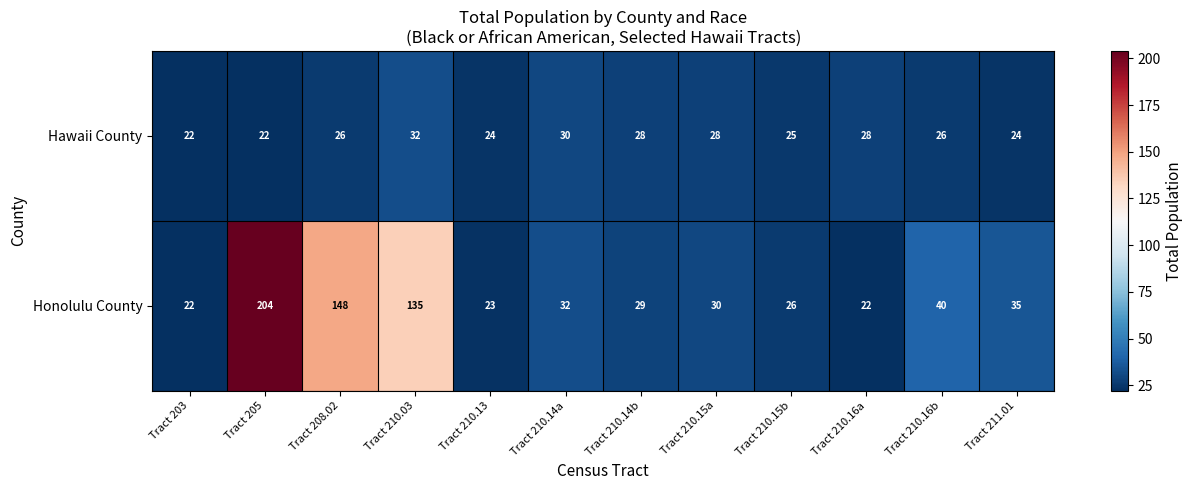

Reading right to left, list all the values displayed in this chart.

Hawaii County: Tract 211.01=24	Tract 210.16b=26	Tract 210.16a=28	Tract 210.15b=25	Tract 210.15a=28	Tract 210.14b=28	Tract 210.14a=30	Tract 210.13=24	Tract 210.03=32	Tract 208.02=26	Tract 205=22	Tract 203=22
Honolulu County: Tract 211.01=35	Tract 210.16b=40	Tract 210.16a=22	Tract 210.15b=26	Tract 210.15a=30	Tract 210.14b=29	Tract 210.14a=32	Tract 210.13=23	Tract 210.03=135	Tract 208.02=148	Tract 205=204	Tract 203=22